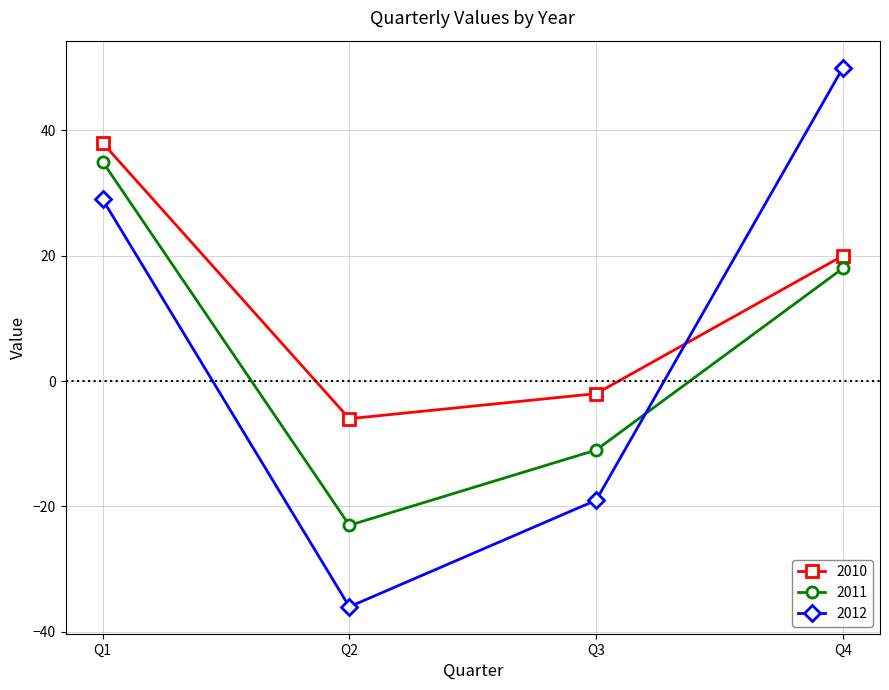

At which label does 2012 reach its peak?

Q4